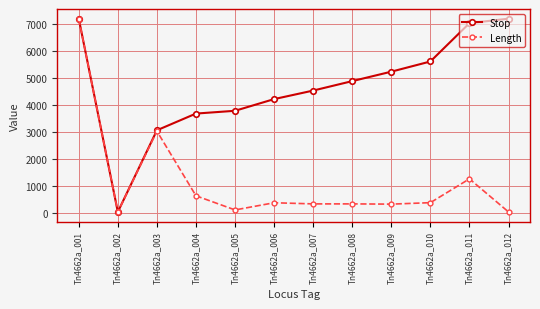

What is the maximum value for Stop?

7196